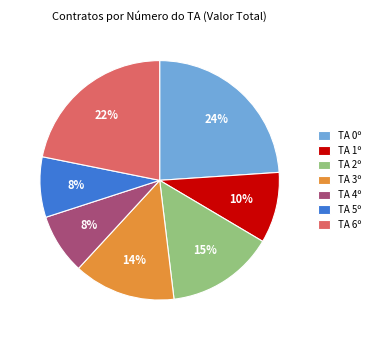

Count the number of slices in the pie.

7